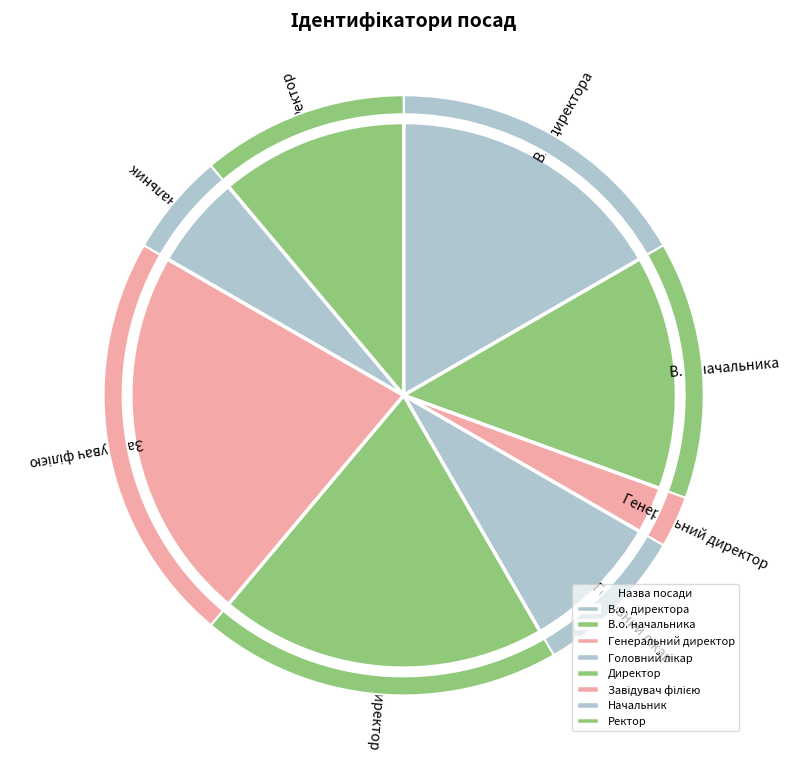

Which has a higher value, В.о. начальника or Завідувач філією?

Завідувач філією